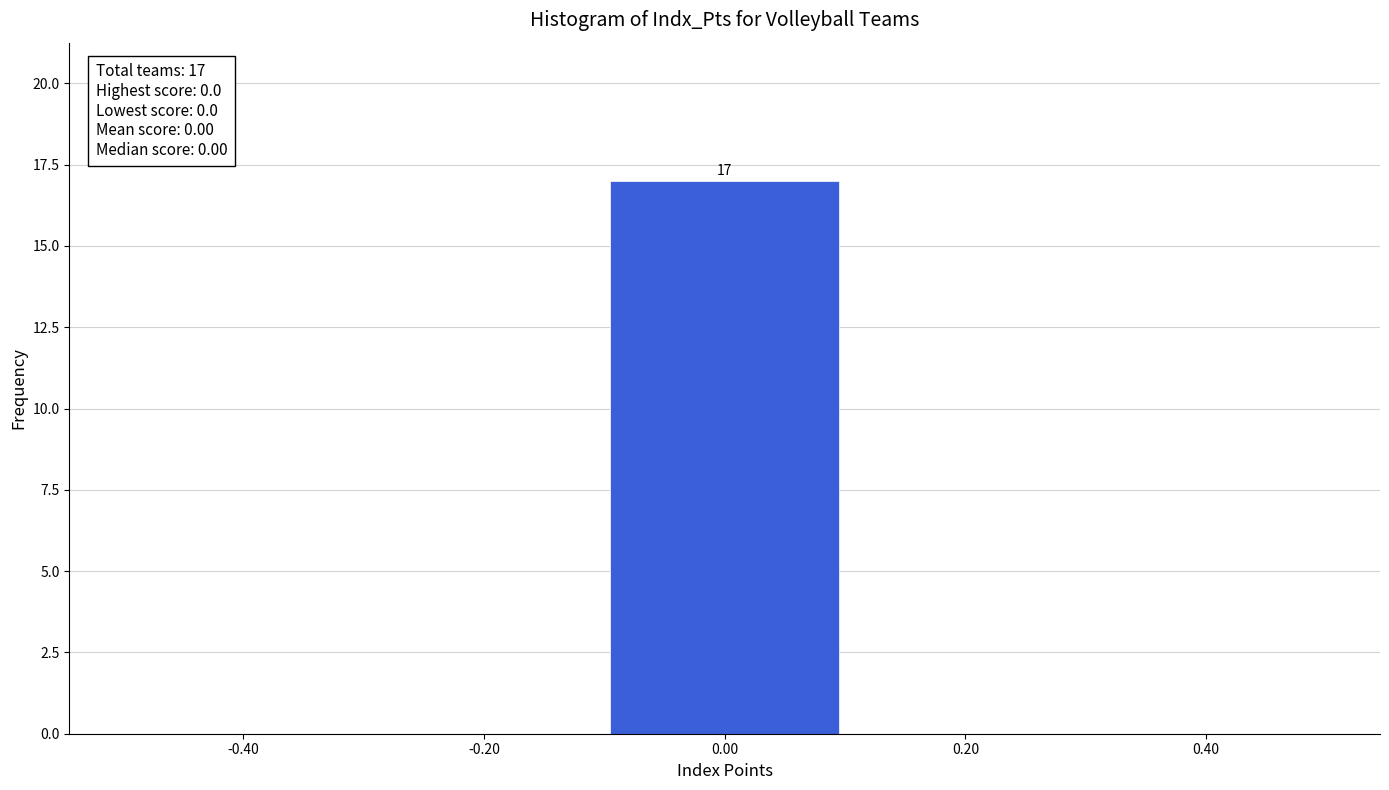

Which range on the x-axis has the tallest bar?

-0.1 to 0.1